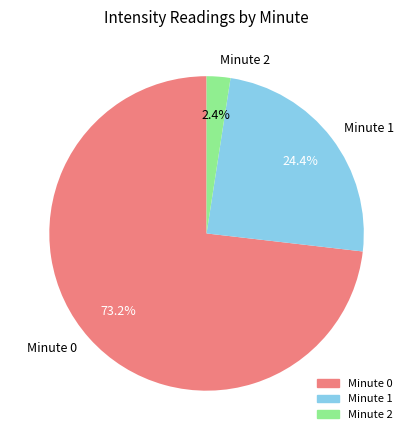

What percentage is NOT represented by Minute 2?

97.6%